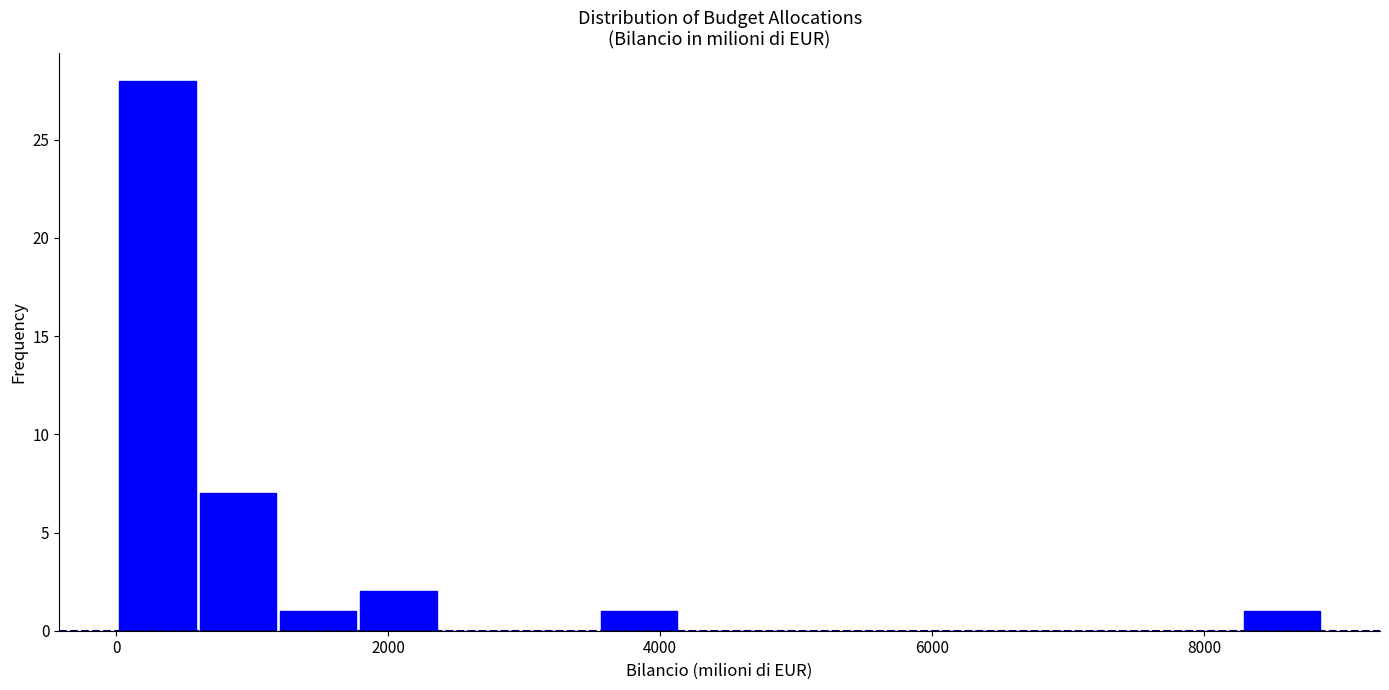

Around what value on the x-axis is the tallest bar? Give the approximate position of its centre, as read against the axis.

400